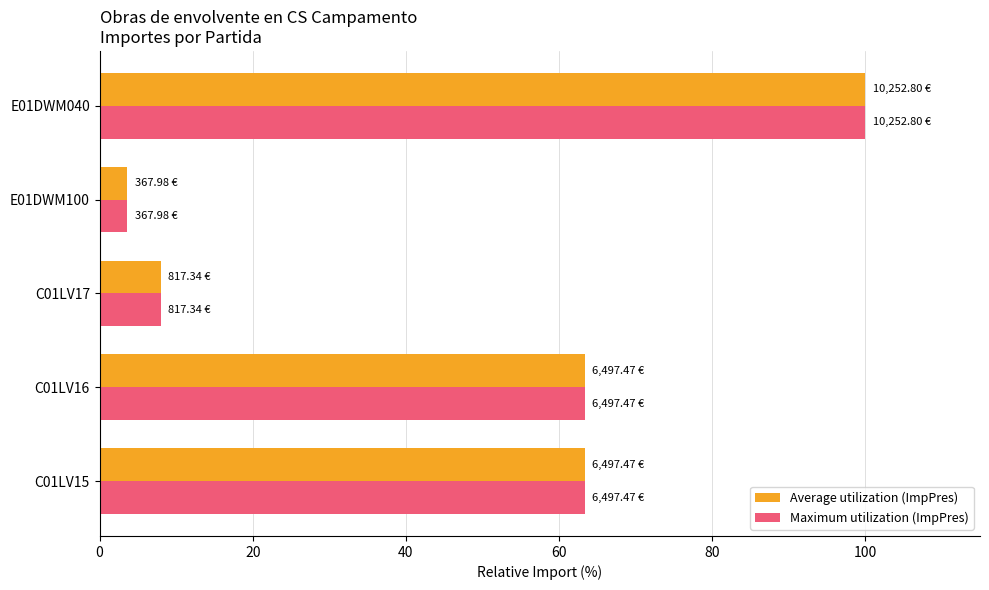

What is the total value across all series at C01LV15?

126.7